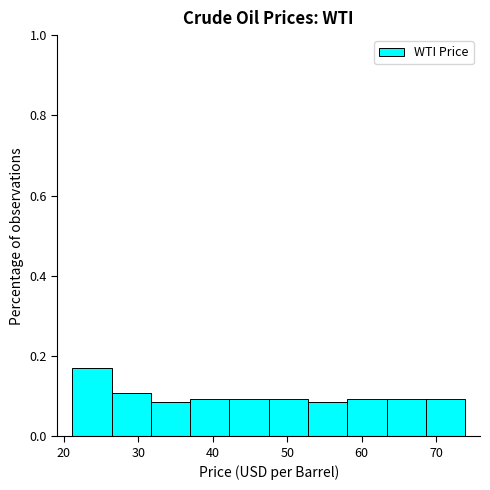

Reading left to right, transcribe this chart: for each bar, give the range it covers on the x-axis and its height. Neither the bar edges nor the heights are printed on the chart, so give them approximately, as read against the axes.

21 to 26: 0.16
26 to 32: 0.10
32 to 37: 0.08
37 to 42: 0.10
42 to 48: 0.10
48 to 53: 0.10
53 to 58: 0.08
58 to 63: 0.10
63 to 69: 0.10
69 to 74: 0.10